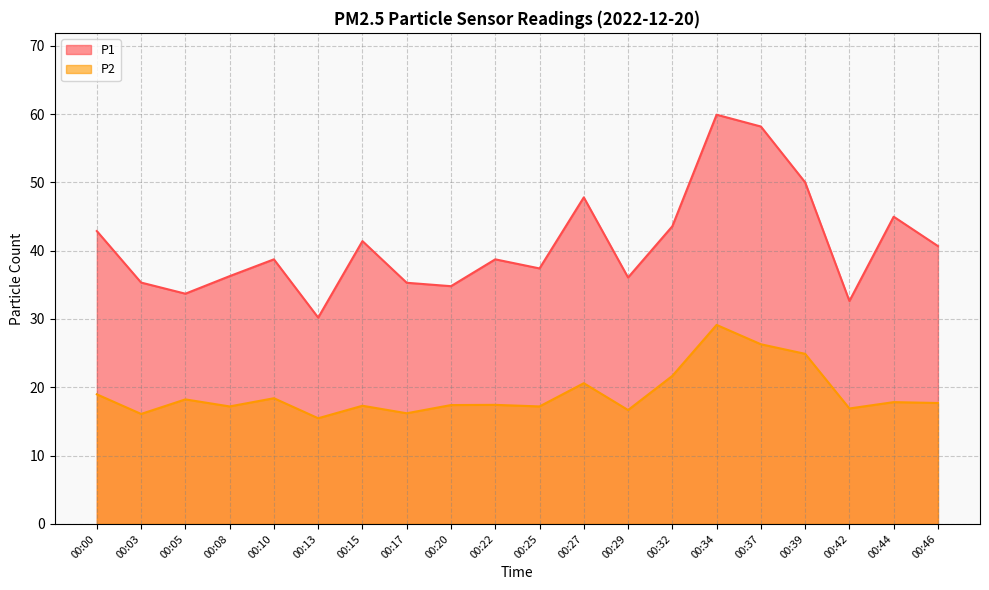

Which category has the lowest value in the P1 series?

00:13